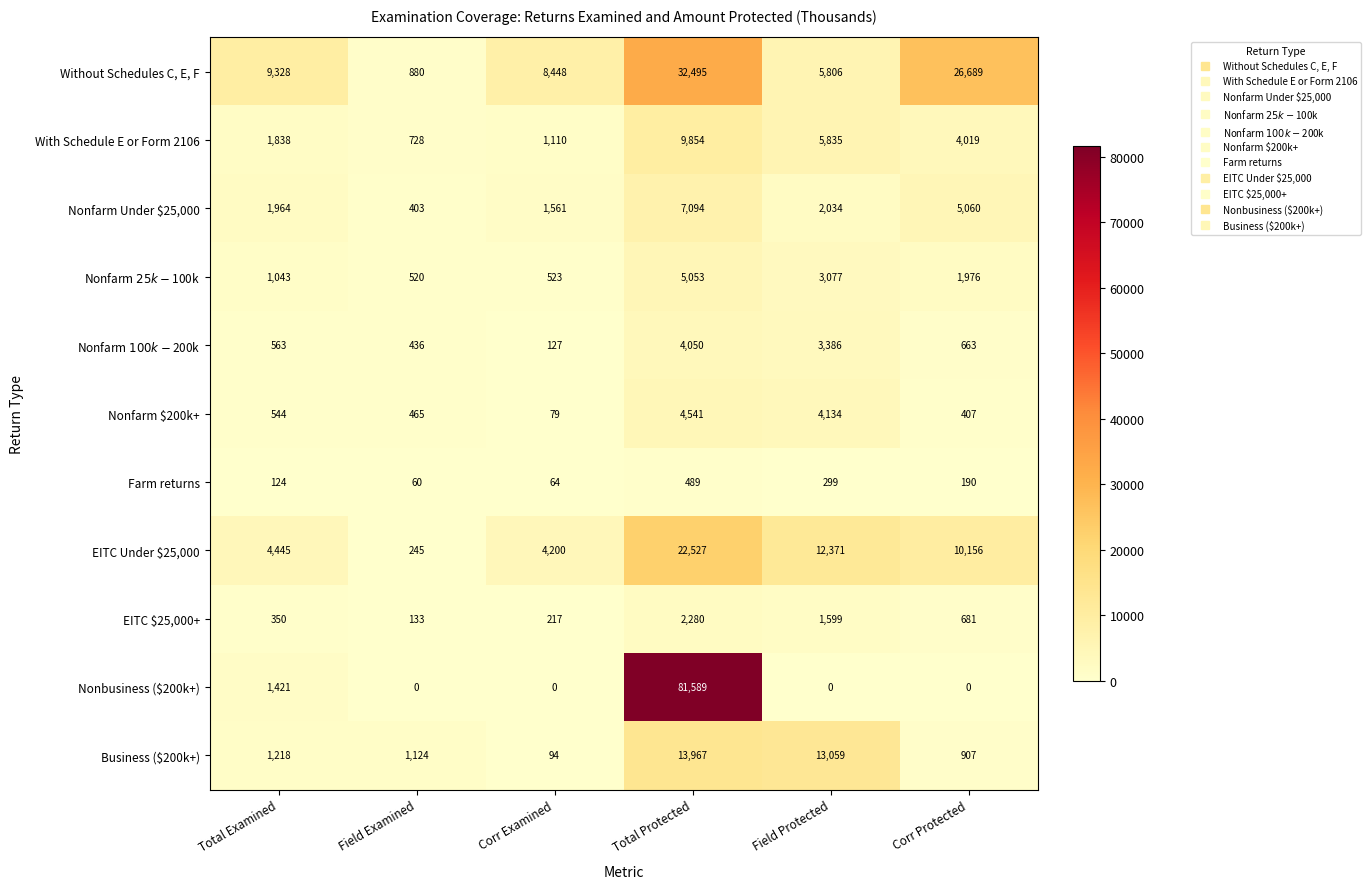

Between Total Examined and Field Examined, which series saw the biggest shift?

Without Schedules C, E, F